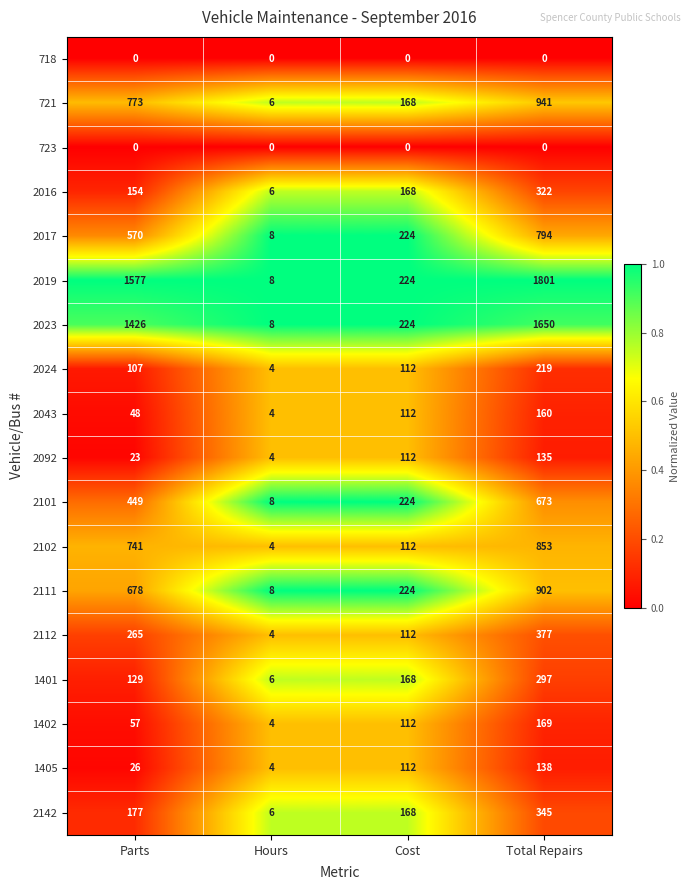

Which series has the largest total across all categories?

2019